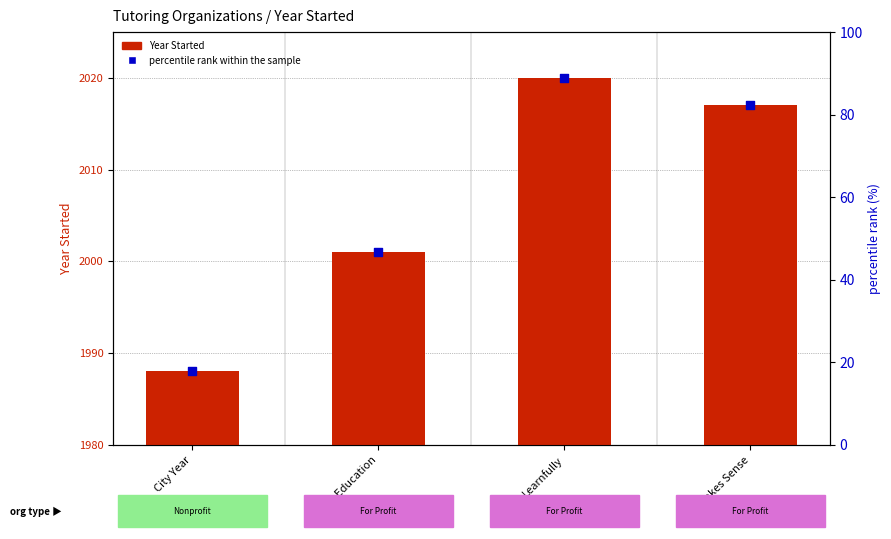

At how many categories does at least one series exceed 21?

3